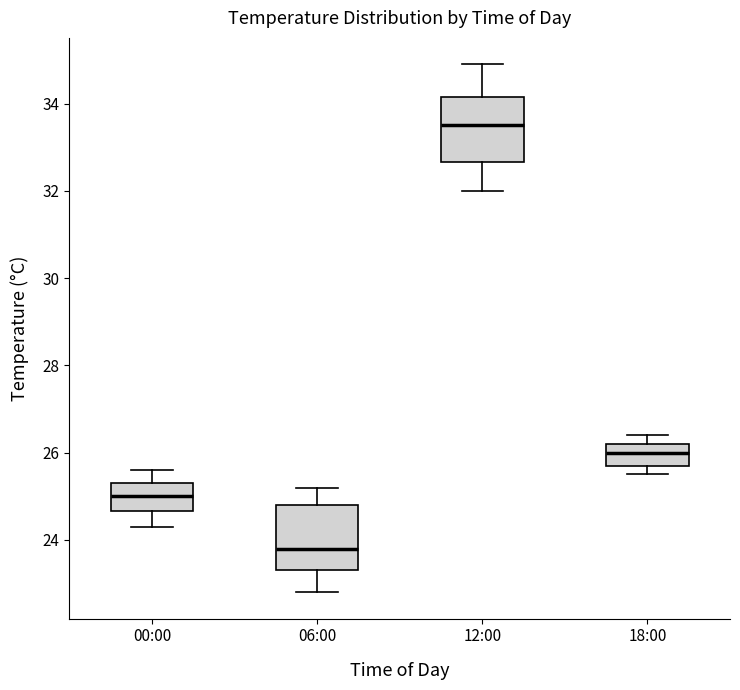

Reading left to right, read every box against the y-axis: the position of its median line, the range the box covers, and the ends of its whiskers. The values are not printed on the chart, so give them approximately, as read against the axis.

00:00: median 25.0, box 24.6 to 25.4, whiskers 24.4 to 25.6
06:00: median 23.8, box 23.4 to 24.8, whiskers 22.8 to 25.2
12:00: median 33.6, box 32.6 to 34.2, whiskers 32.0 to 35.0
18:00: median 26.0, box 25.8 to 26.2, whiskers 25.6 to 26.4